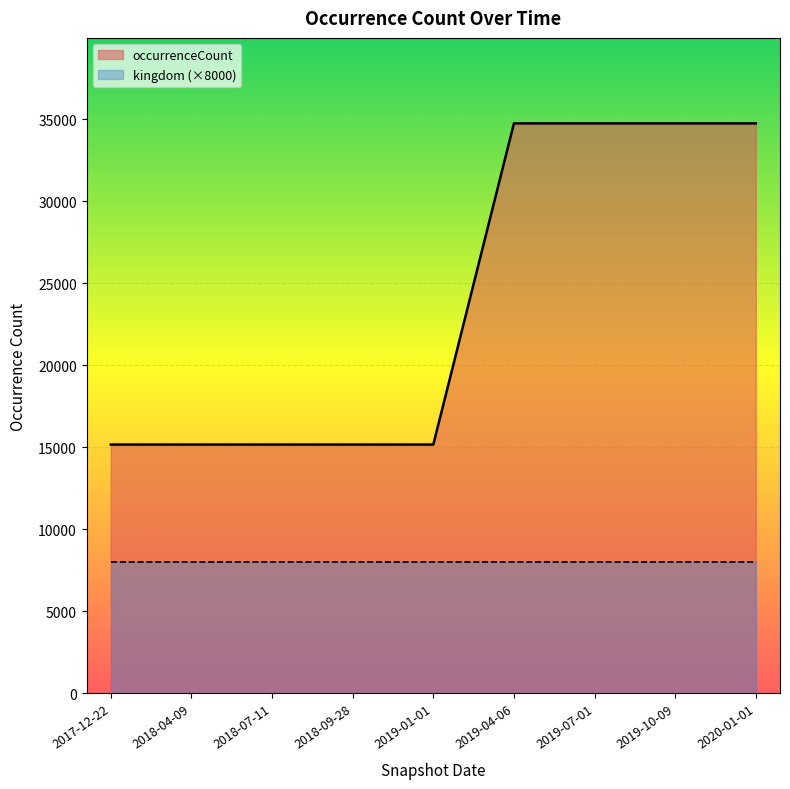

How many data points are above 15169?

4